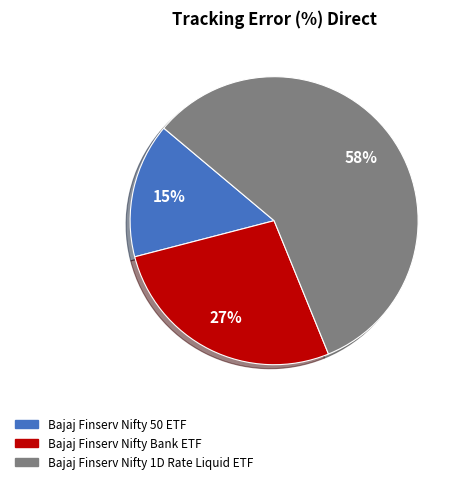

The Bajaj Finserv Nifty 50 ETF slice represents 3% of the pie. True or false?

False